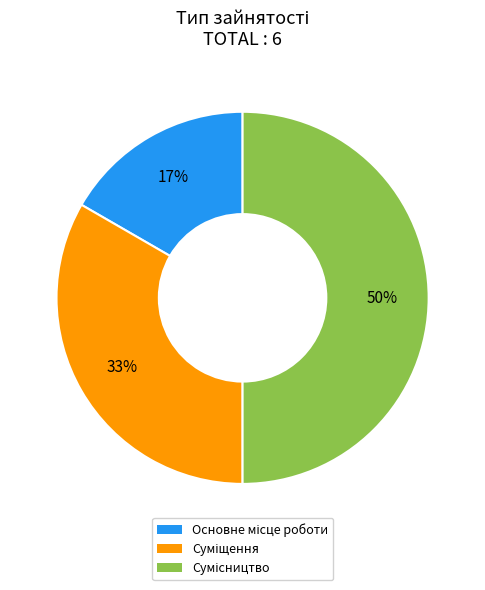

To the nearest percent, what is the average slice percentage?

33%